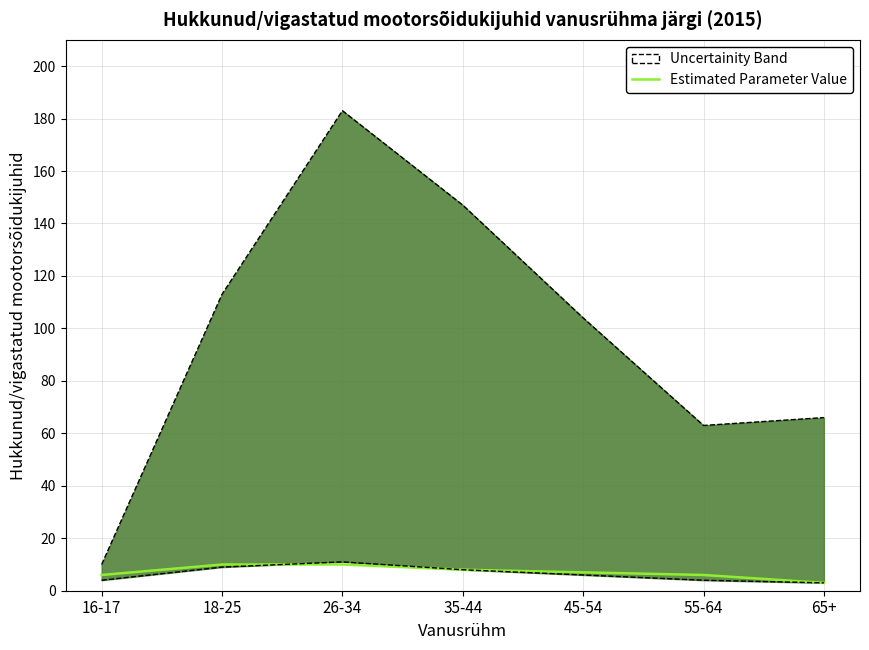

What is the change in value from 16-17 to 45-54?

+1